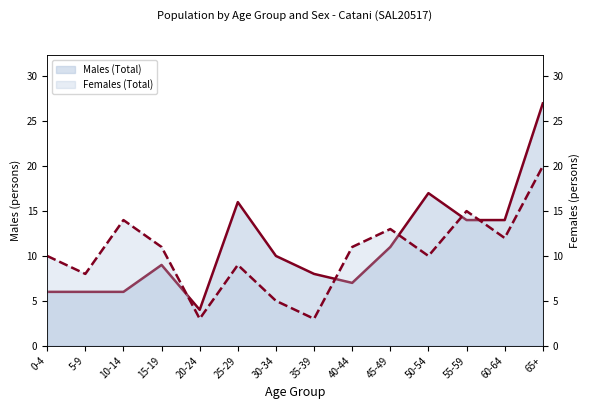

Reading left to right, list all the values displayed in this chart.

Males (Total): 6	6	6	9	4	16	10	8	7	11	17	14	14	27
Females (Total): 10	8	14	11	3	9	5	3	11	13	10	15	12	20